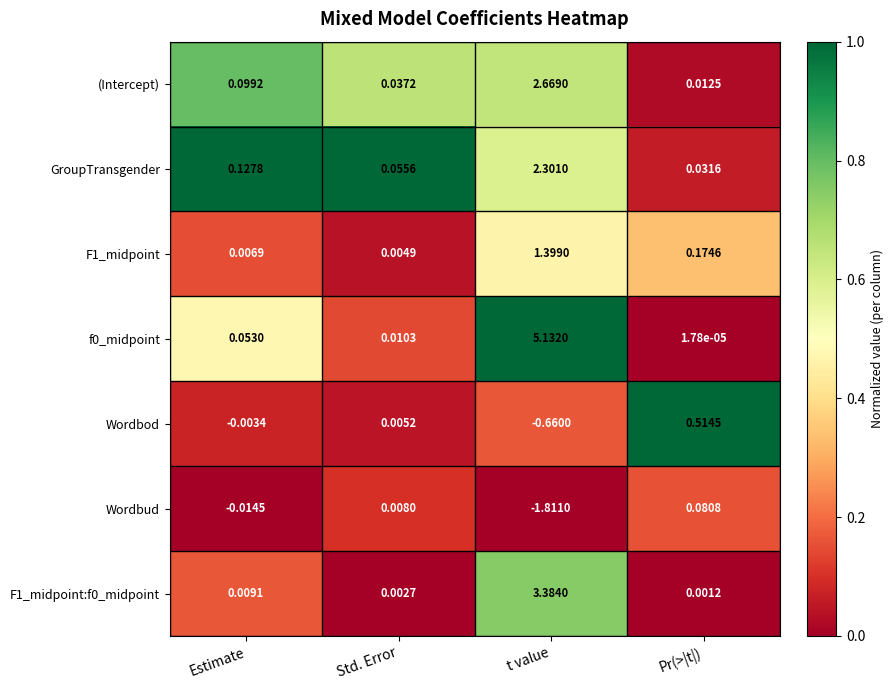

How many data points does each series have?

4